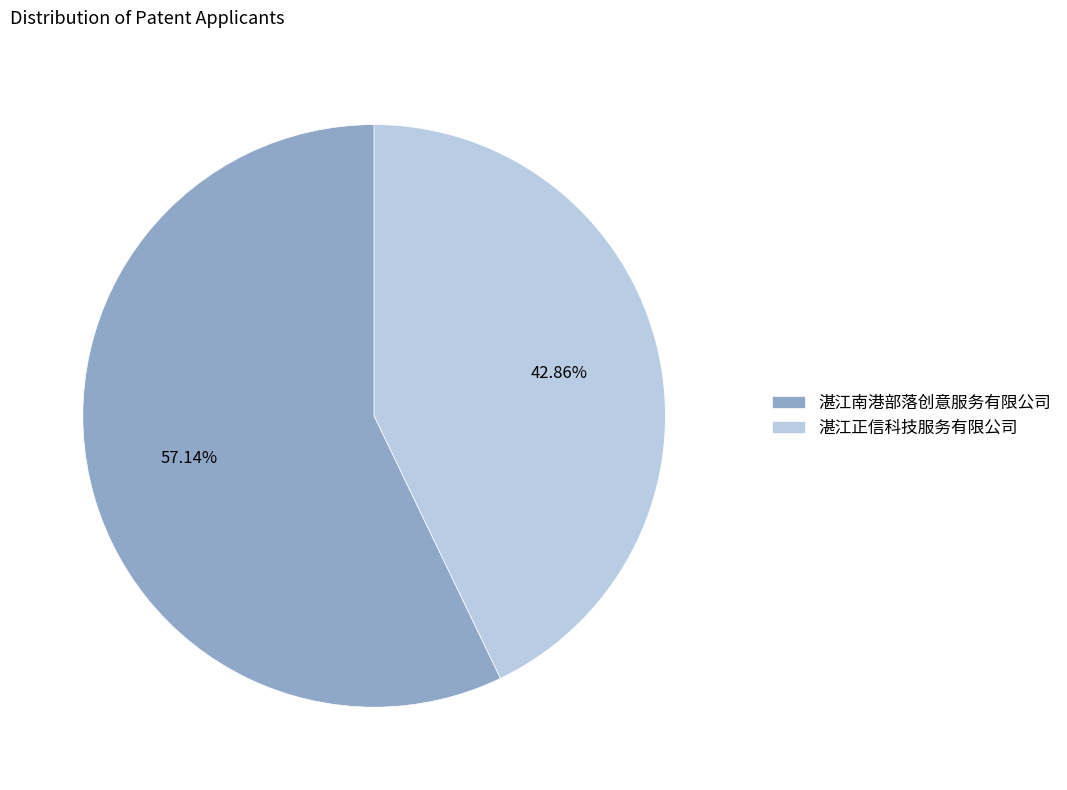

Which has a higher value, 湛江南港部落创意服务有限公司 or 湛江正信科技服务有限公司?

湛江南港部落创意服务有限公司